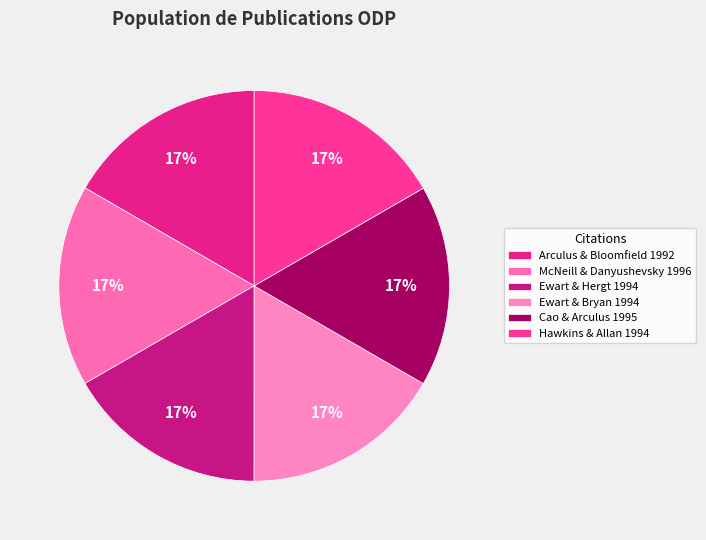

How many segments does this pie chart have?

6